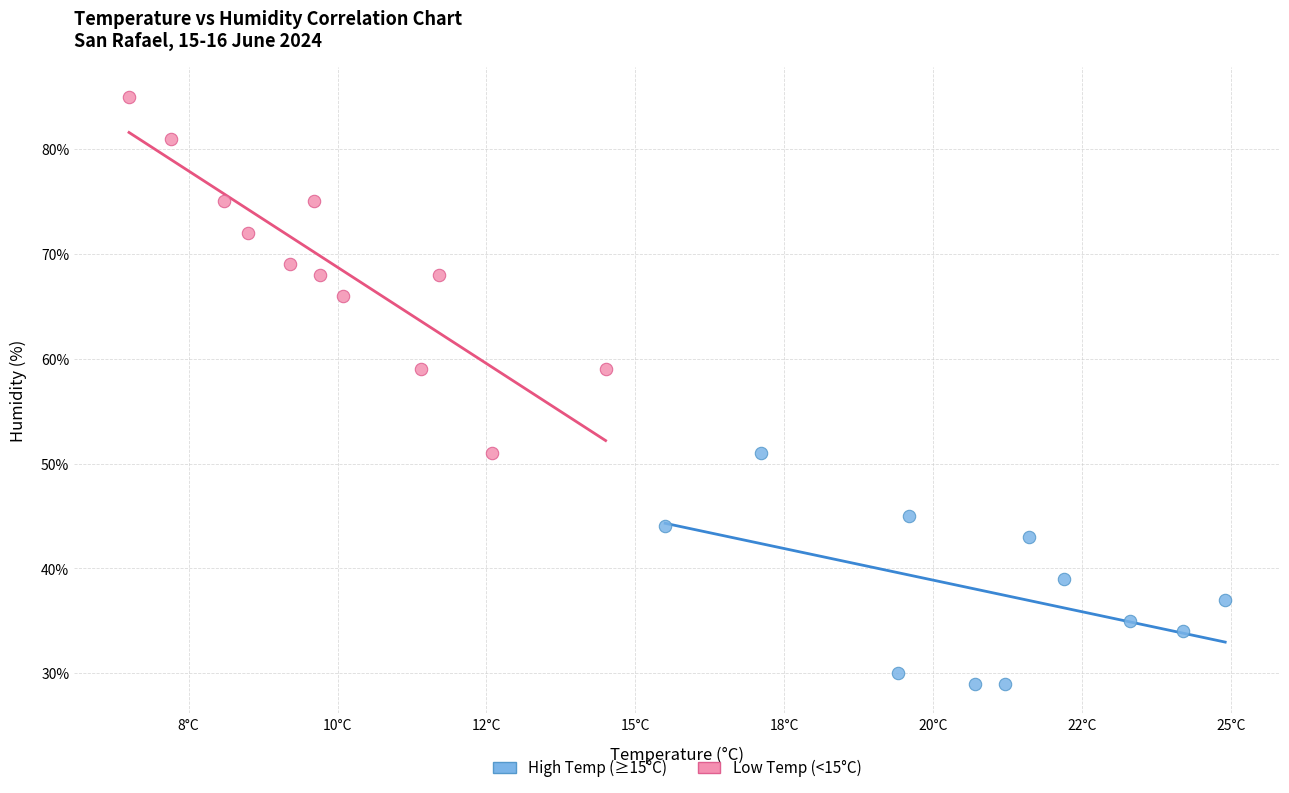

Which series has the largest Y range (max minus min)?

Low Temp (<15°C)